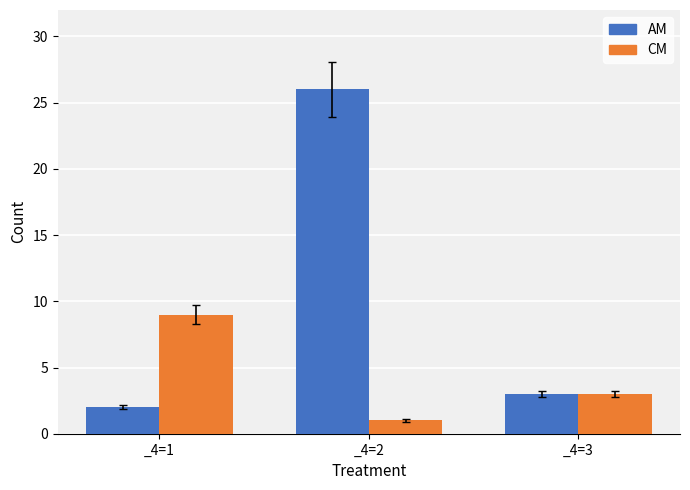

How many groups of bars are there?

3